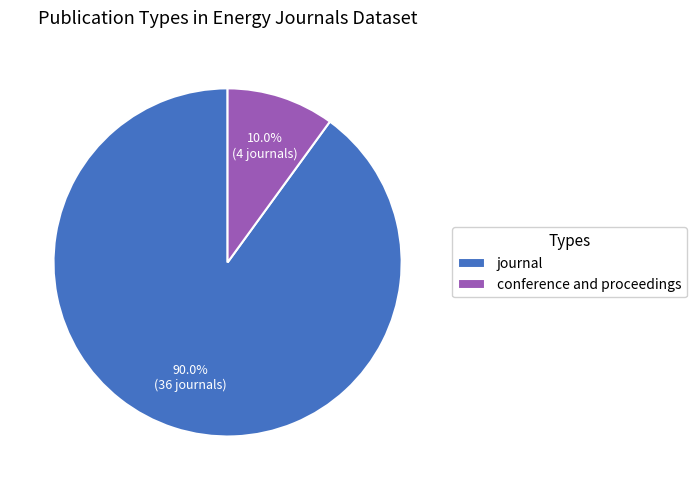

Between journal and conference and proceedings, which is larger?

journal